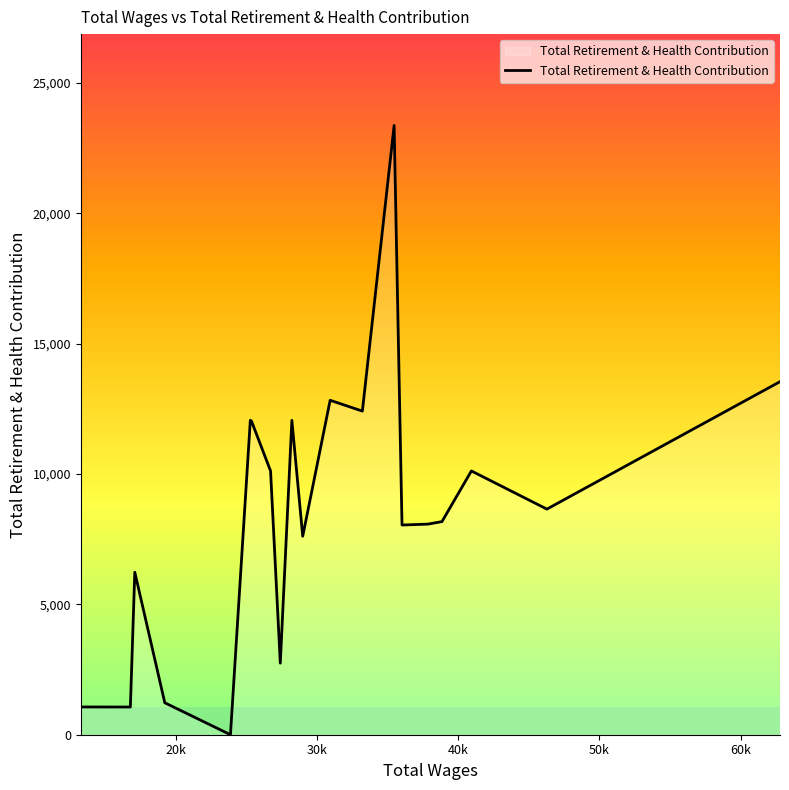

What is the difference between the maximum and minimum values?

23366